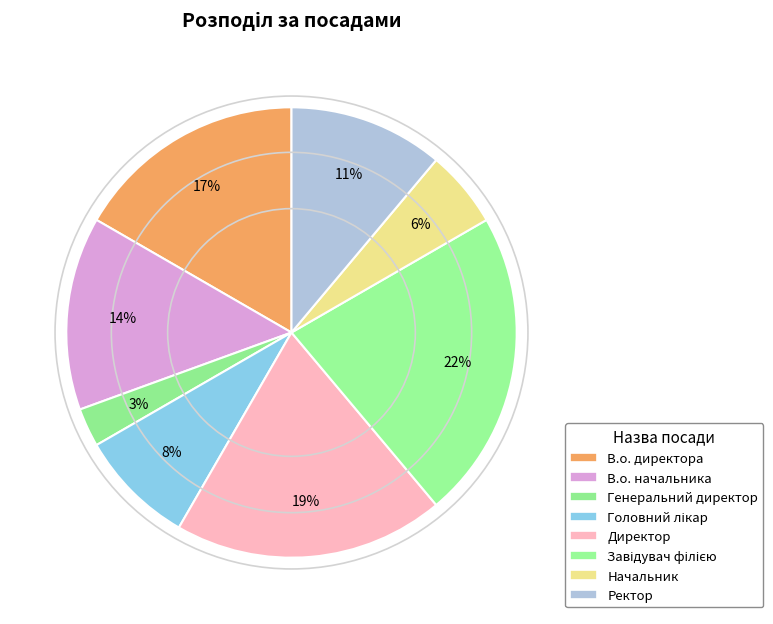

How many segments does this pie chart have?

8